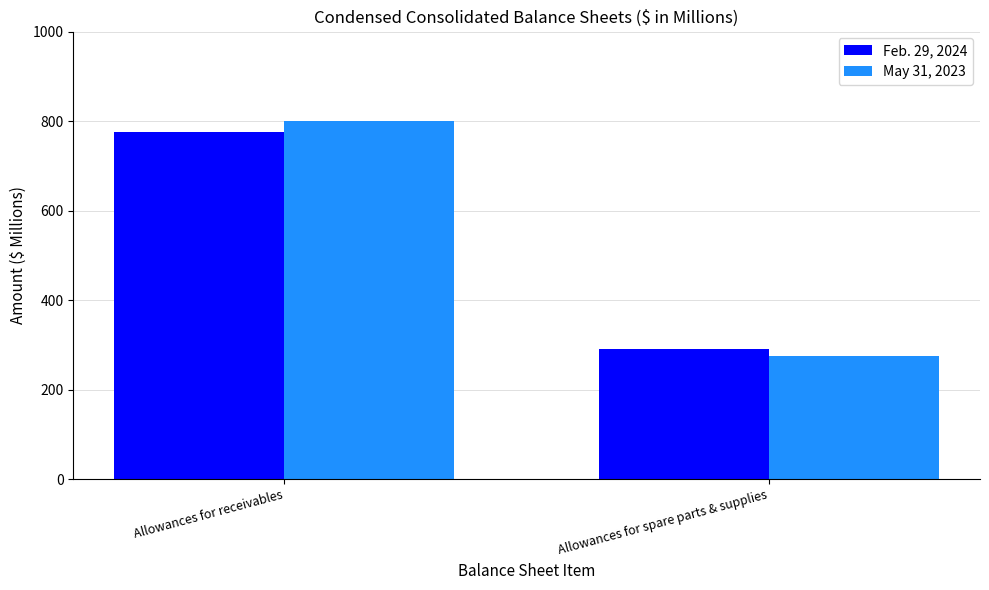

How many bars are there in total?

4